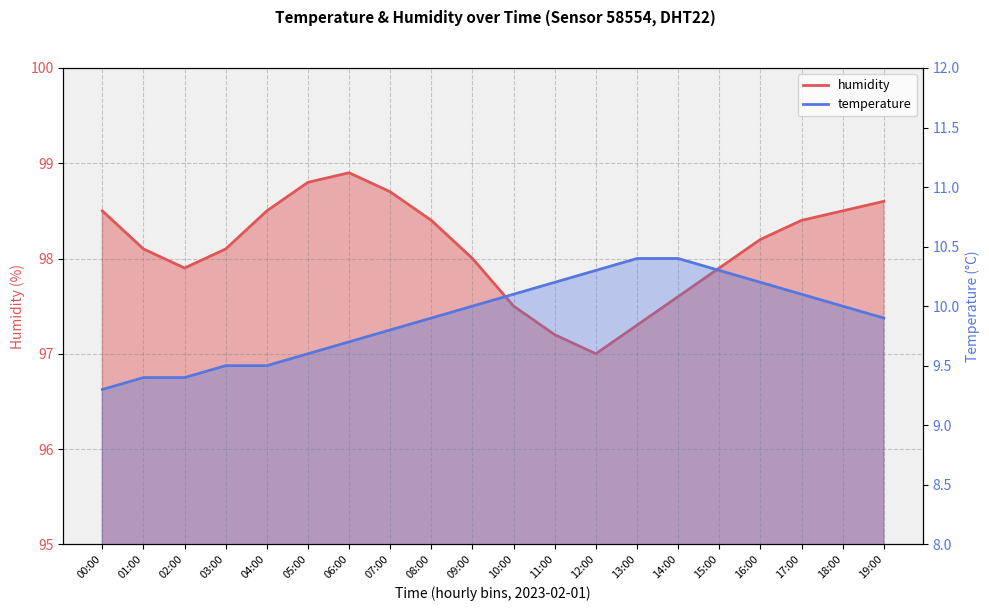

Where does the temperature series first go above 10?

10:00